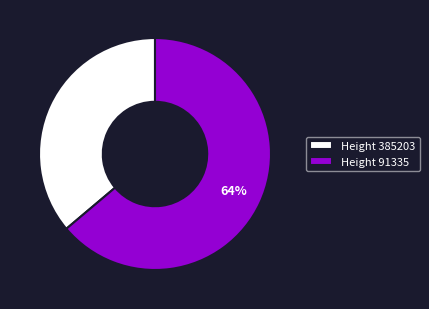

What is the ratio of the value at Height 91335 to the value at Height 385203?

1.8